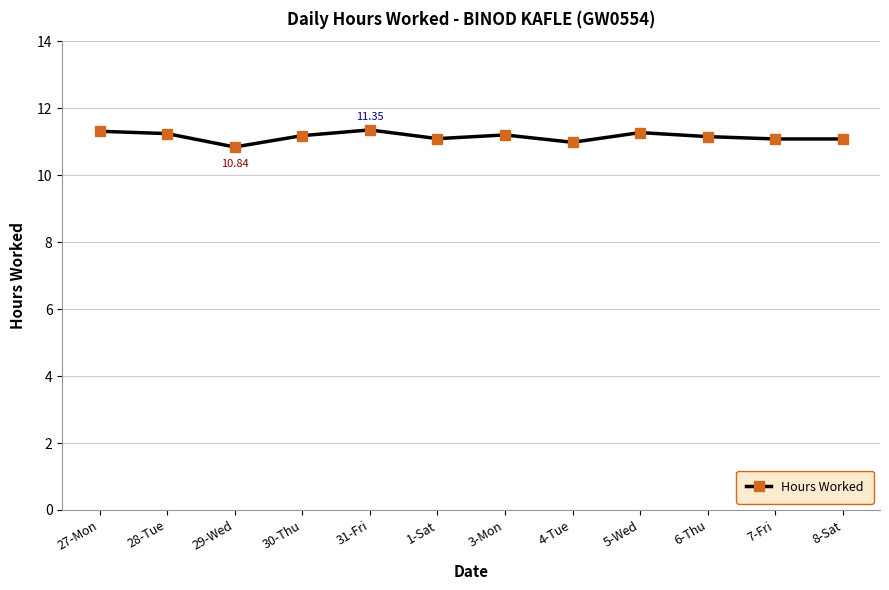

Where is the first local minimum?

29-Wed